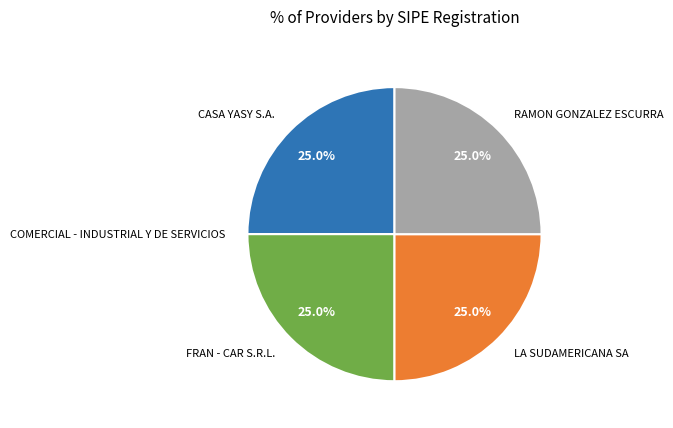

To the nearest percent, what portion does RAMON GONZALEZ ESCURRA represent?

25%